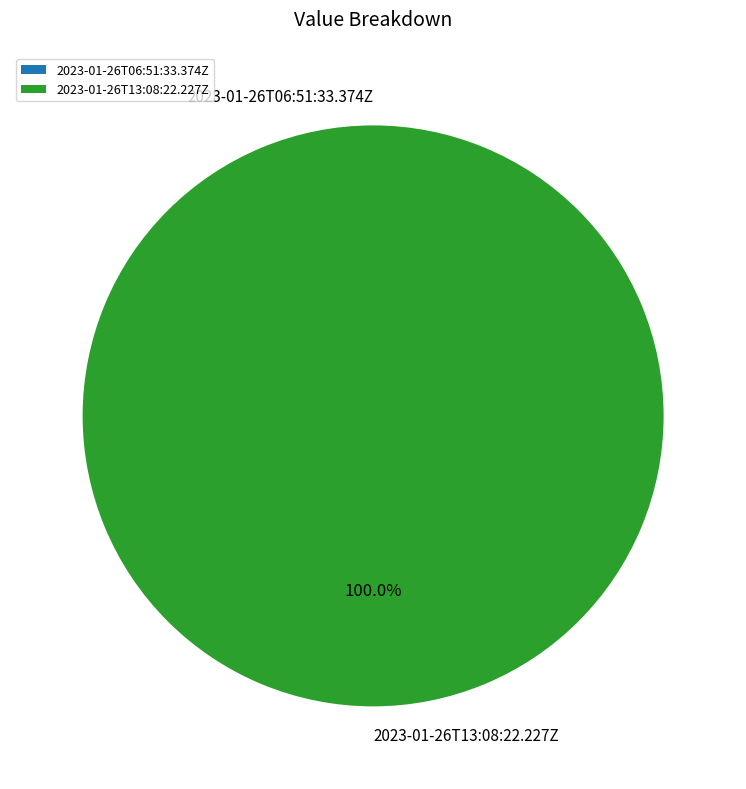

The 2023-01-26T13:08:22.227Z slice represents 100% of the pie. True or false?

True